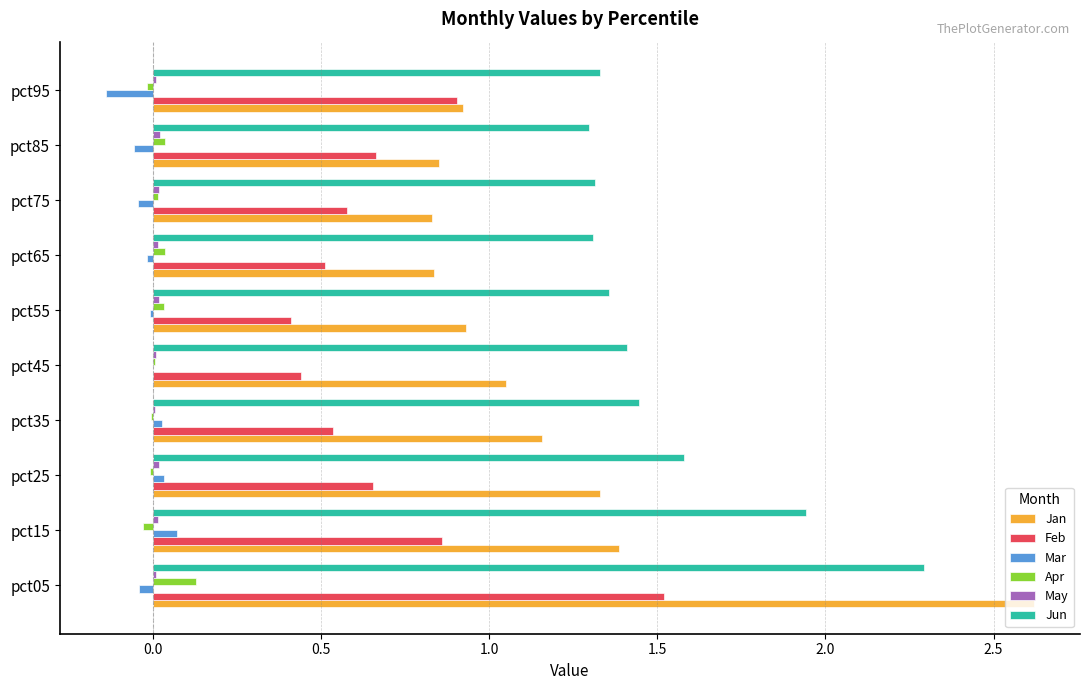

Is it true that Apr equals 0.0 at pct55?

True